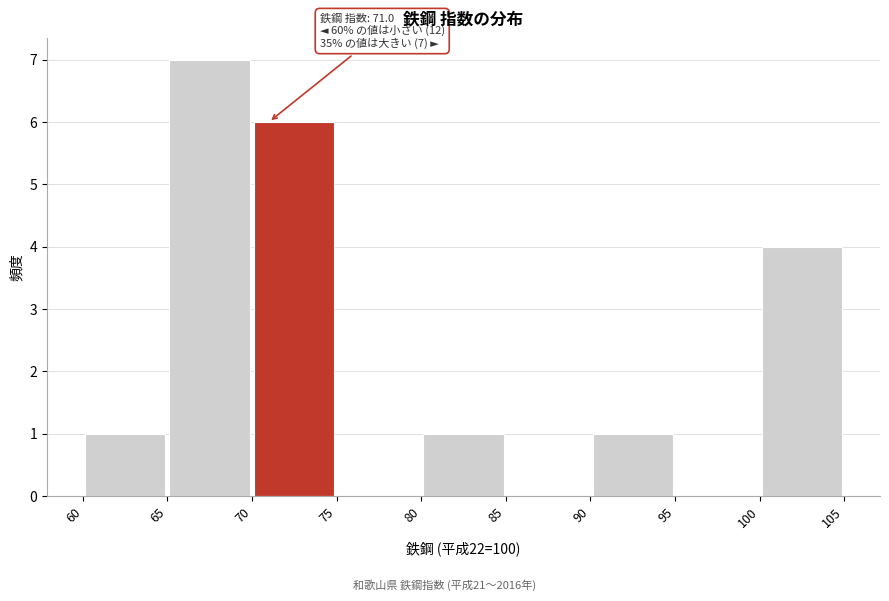

Which range on the x-axis has the tallest bar?

65 to 70